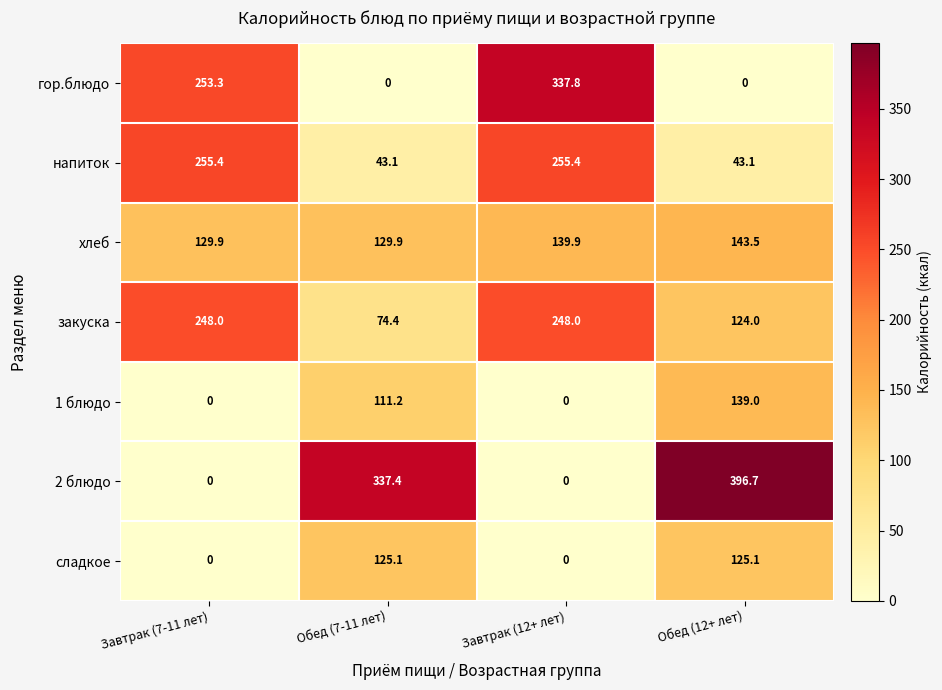

The гор.блюдо series shows 133.8 at Обед (12+ лет). True or false?

False